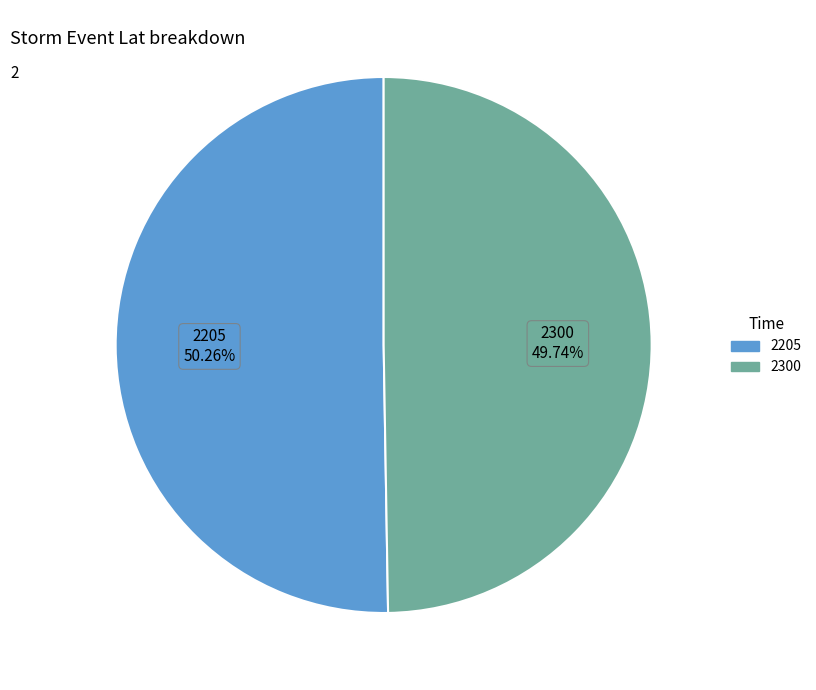

Does 2205 account for over 50% of the chart?

Yes